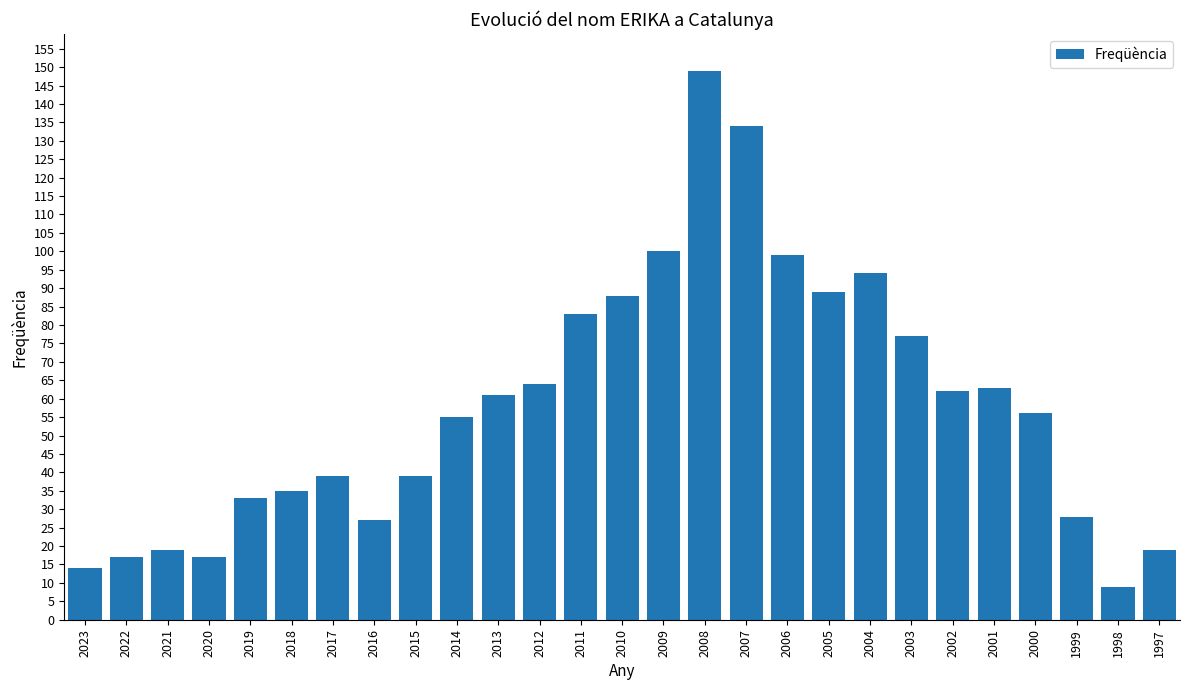

Reading right to left, extract all data points from this chart.

19	9	28	56	63	62	77	94	89	99	134	149	100	88	83	64	61	55	39	27	39	35	33	17	19	17	14